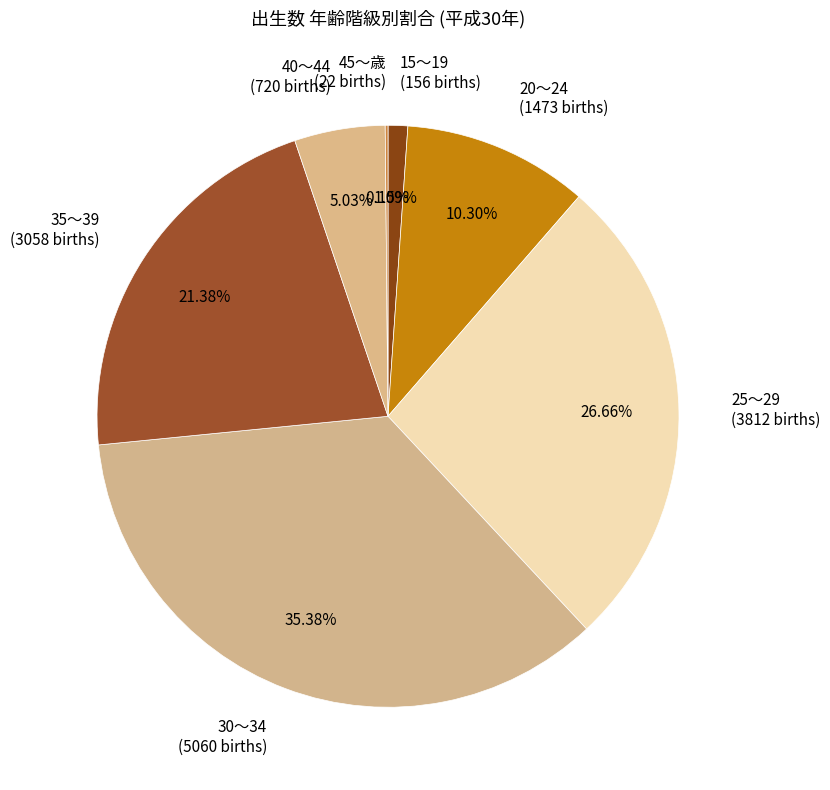

How much of the chart is everything except 40～44?

95.0%